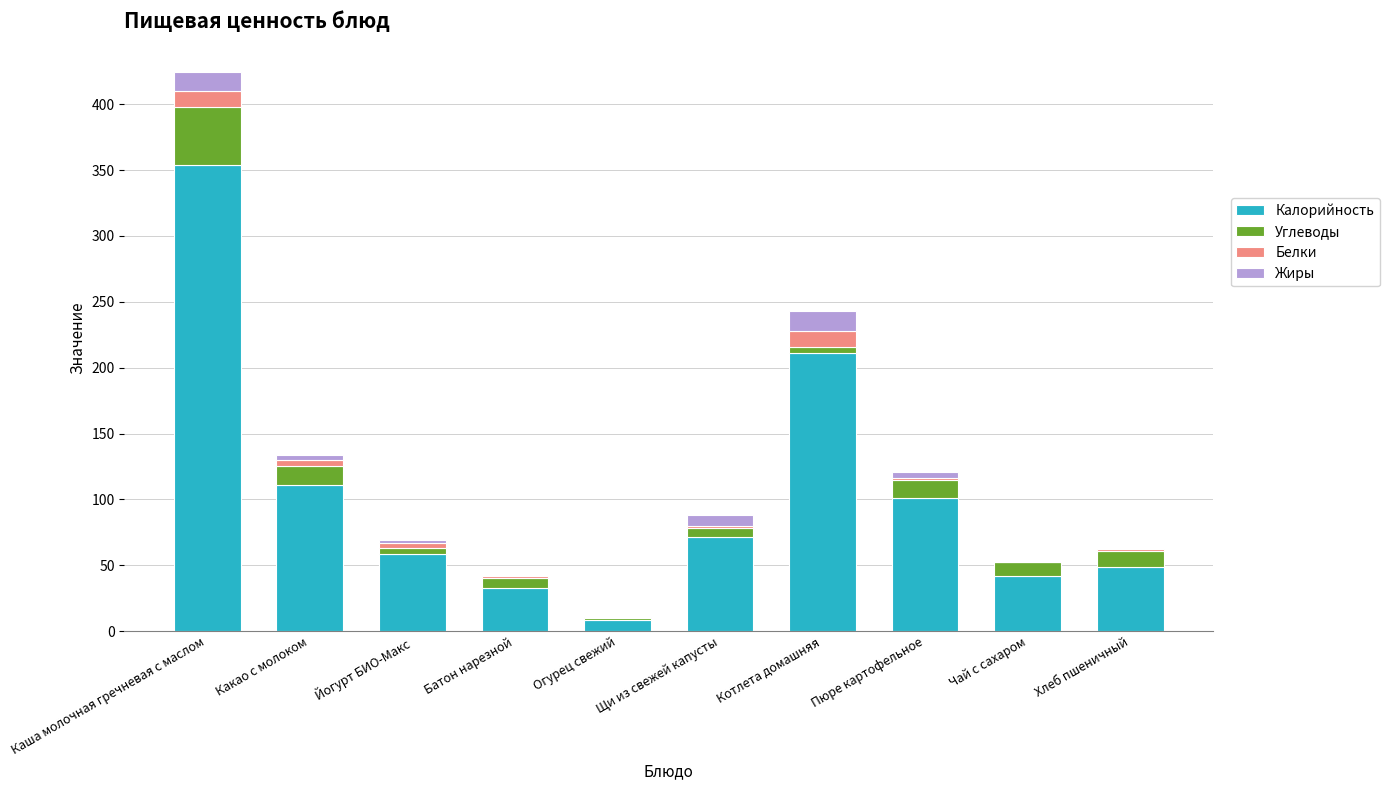

At which category is the sum across all series the highest?

Каша молочная гречневая с маслом